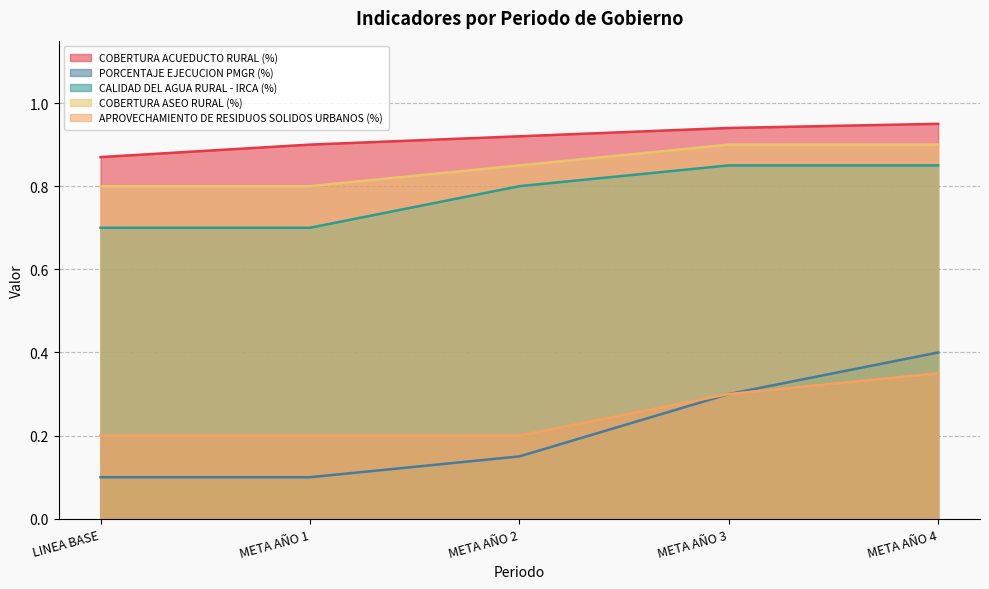

What is the minimum value for PORCENTAJE EJECUCION PMGR (%)?

0.1